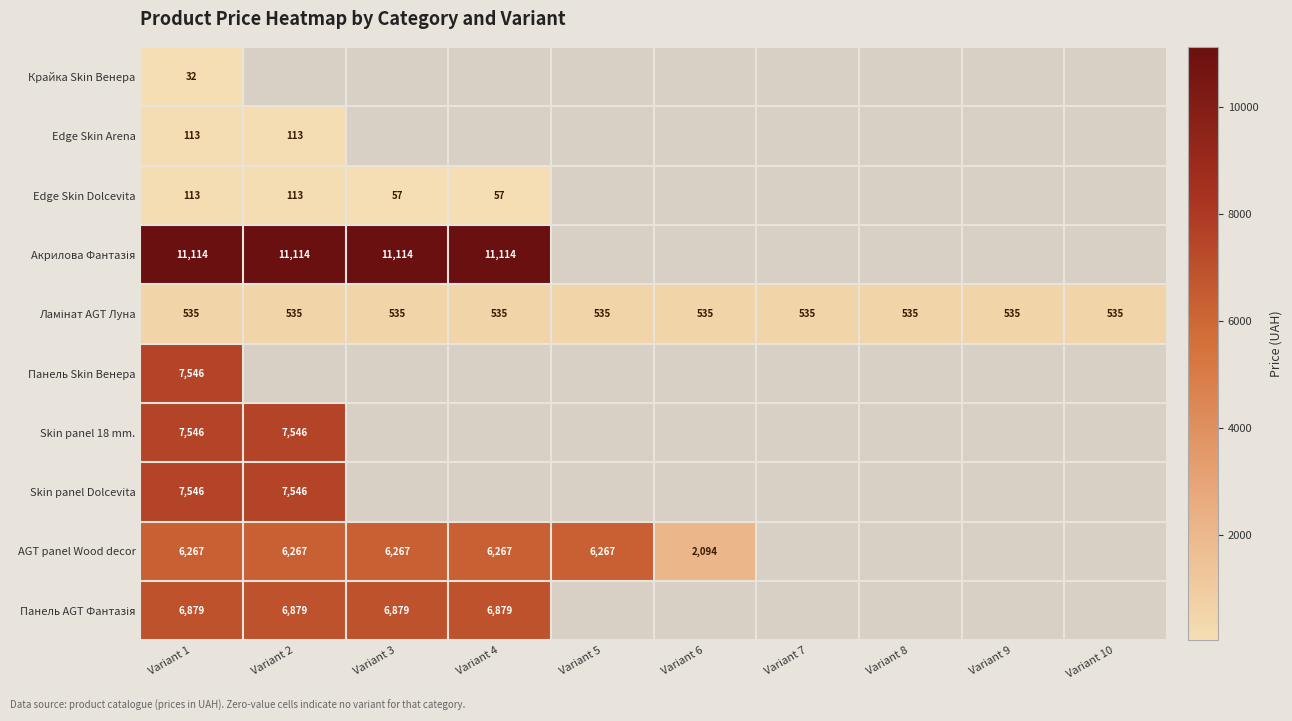

Rank the series by their maximum value, from lowest to highest.

Крайка Skin Венера, Edge Skin Arena, Edge Skin Dolcevita, Ламінат AGT Луна, AGT panel Wood decor, Панель AGT Фантазія, Панель Skin Венера, Skin panel 18 mm., Skin panel Dolcevita, Акрилова Фантазія